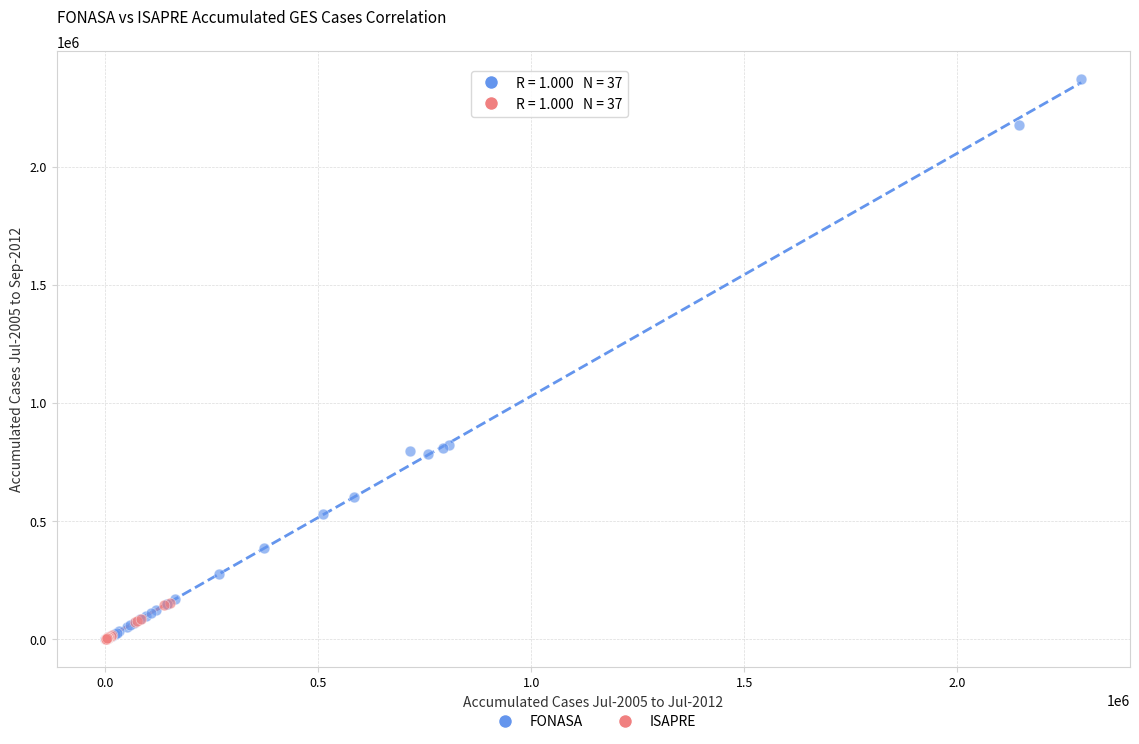

Which series contains the highest Y value?

FONASA